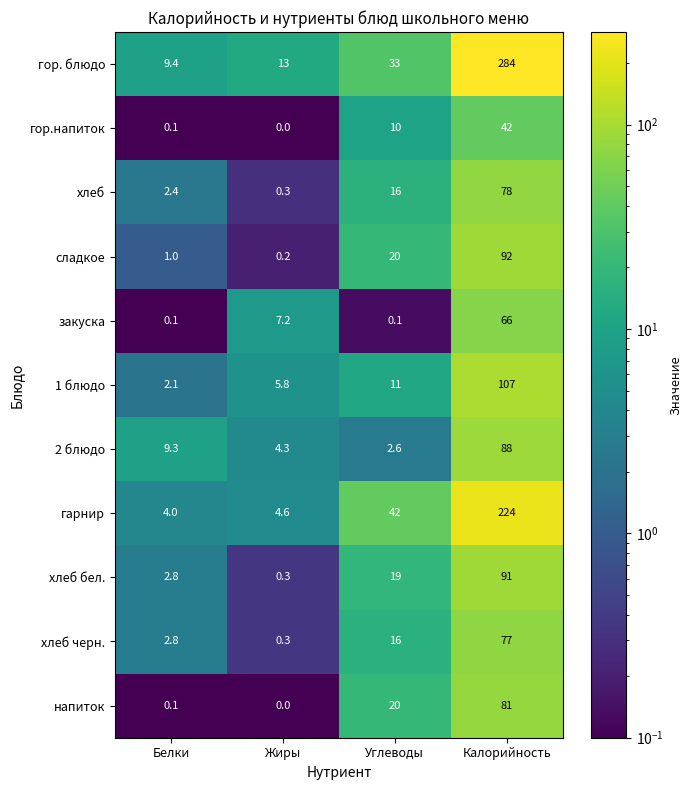

What is the greatest value displayed?

284.0